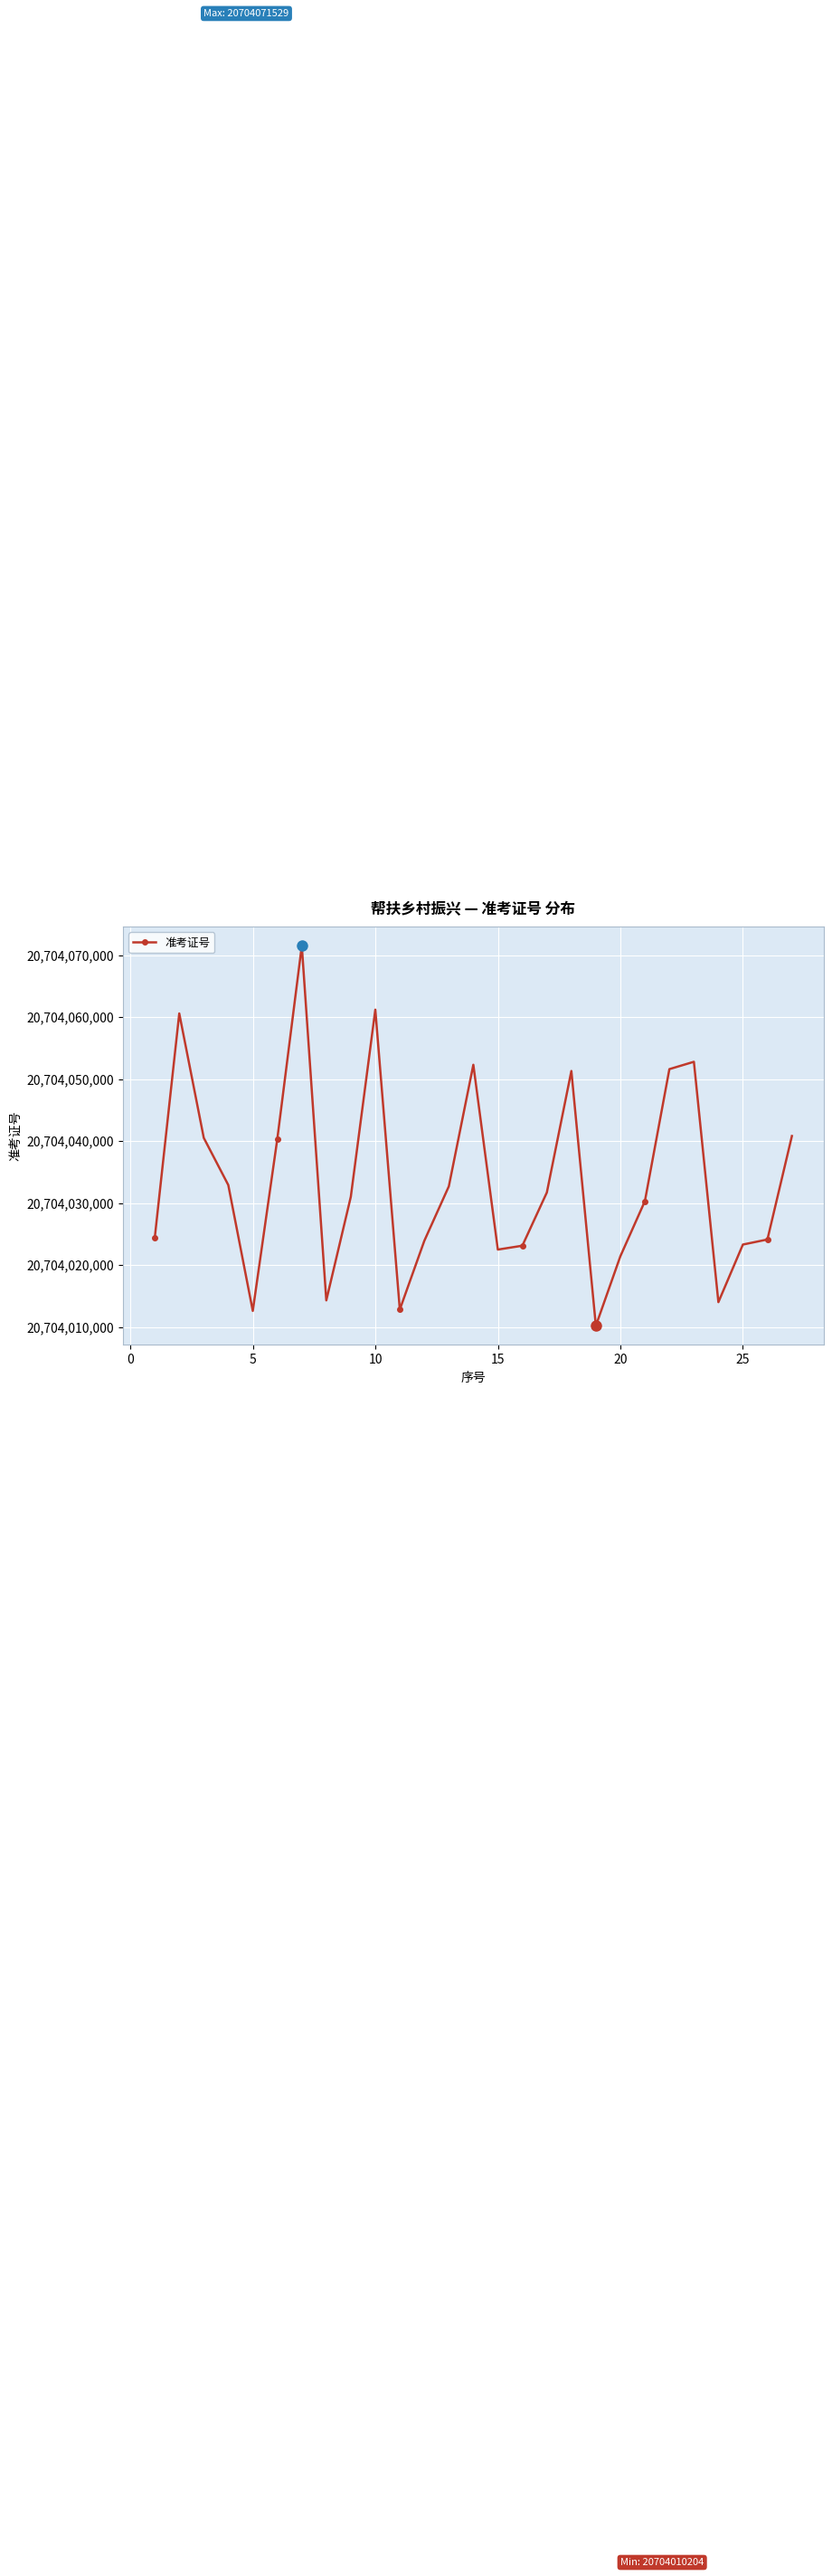

True or false: the data has more than 2 interior local peaks.

True